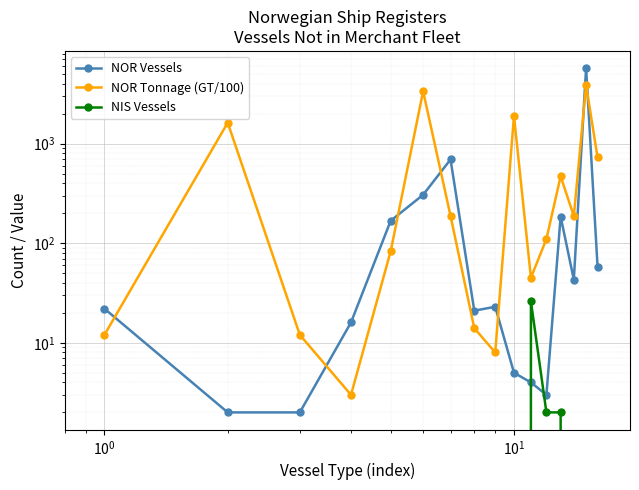

The value of NOR Vessels at 6 is 260. True or false?

False